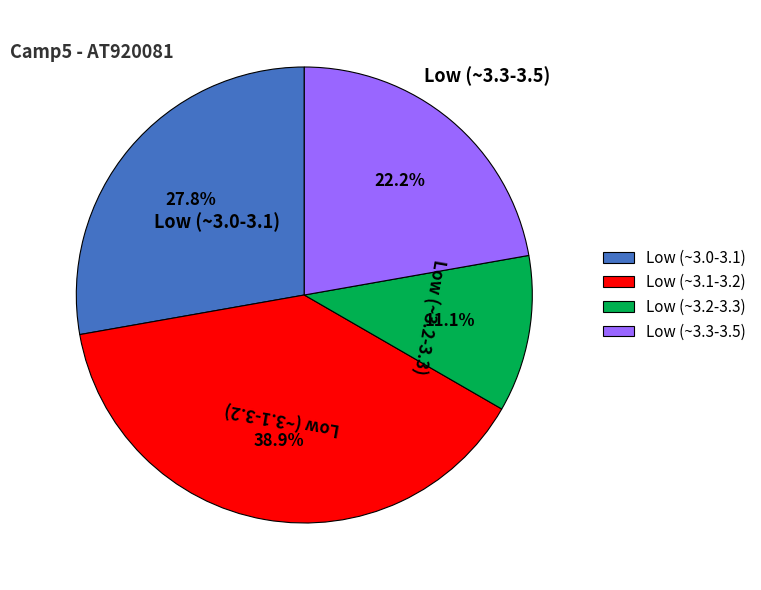

Is the sum of Low (~3.3-3.5) and Low (~3.2-3.3) greater than half?

No